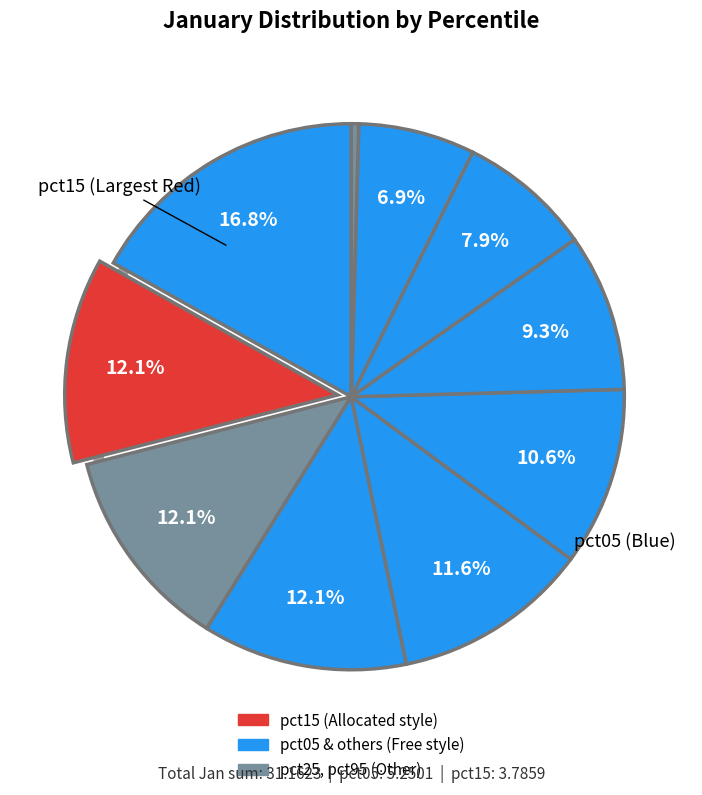

Is there any slice that represents more than half of the pie?

No